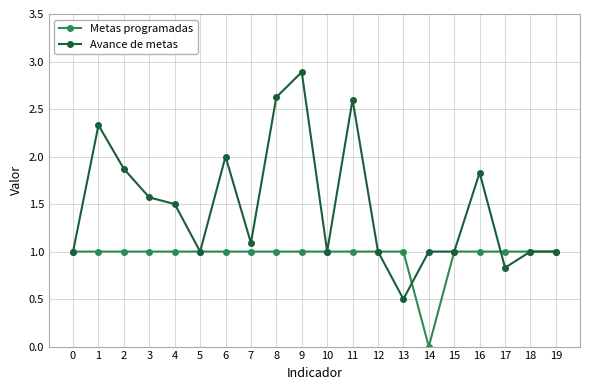

What is the greatest value displayed?

2.9